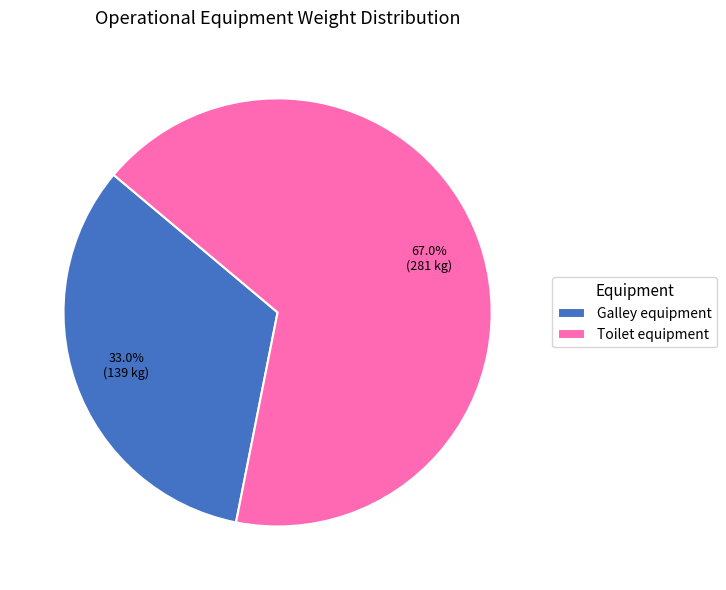

What is the smallest slice in the pie chart?

Galley equipment